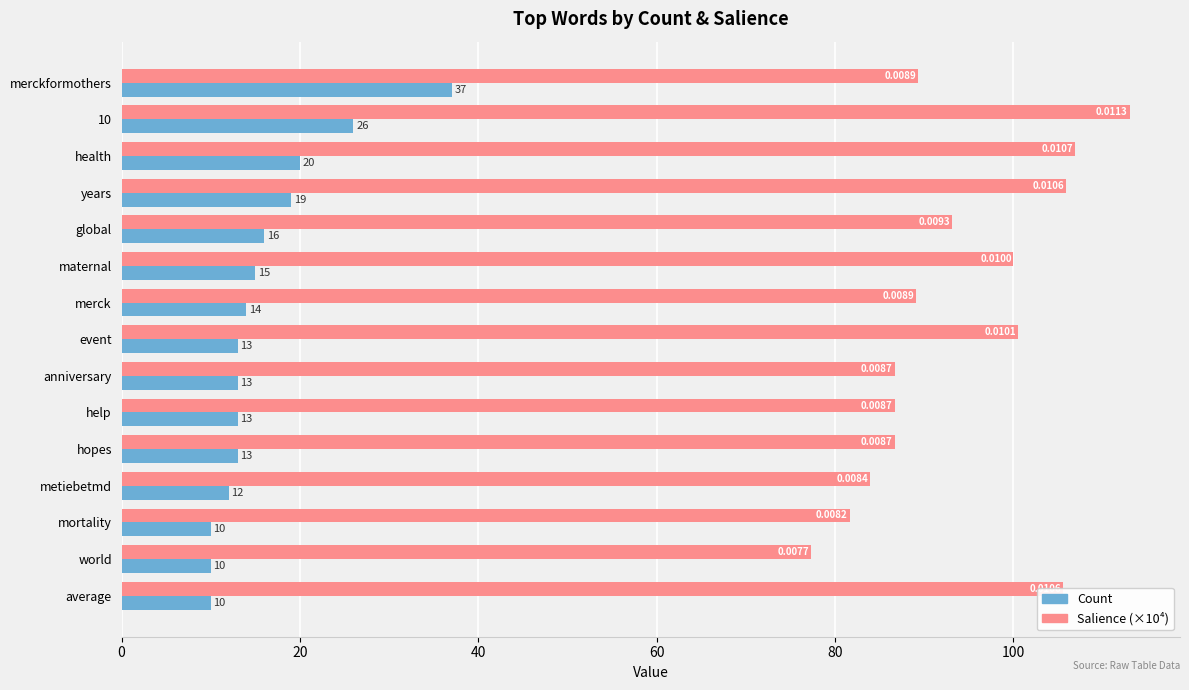

At which label is Salience (×10⁴) closest to 95?

global